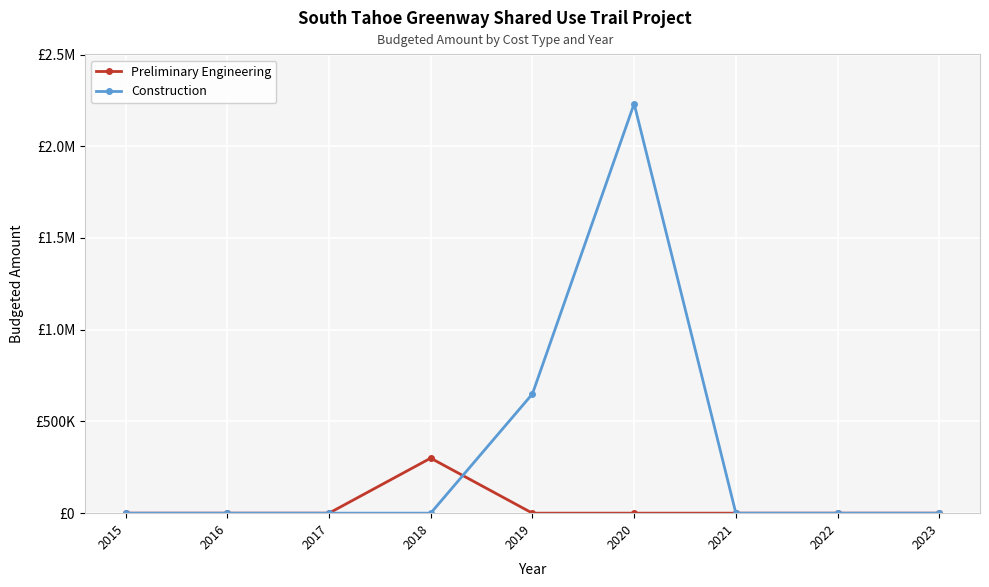

The value of Preliminary Engineering at 2018 is 300000. True or false?

True